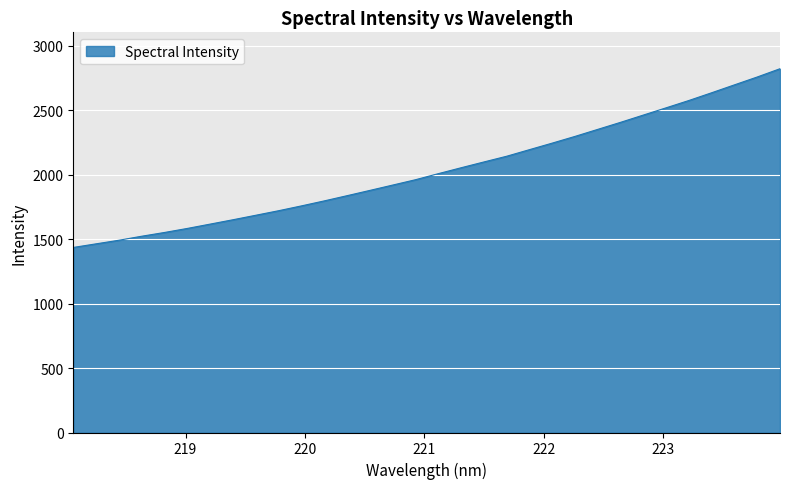

What is the greatest value displayed?

2820.6